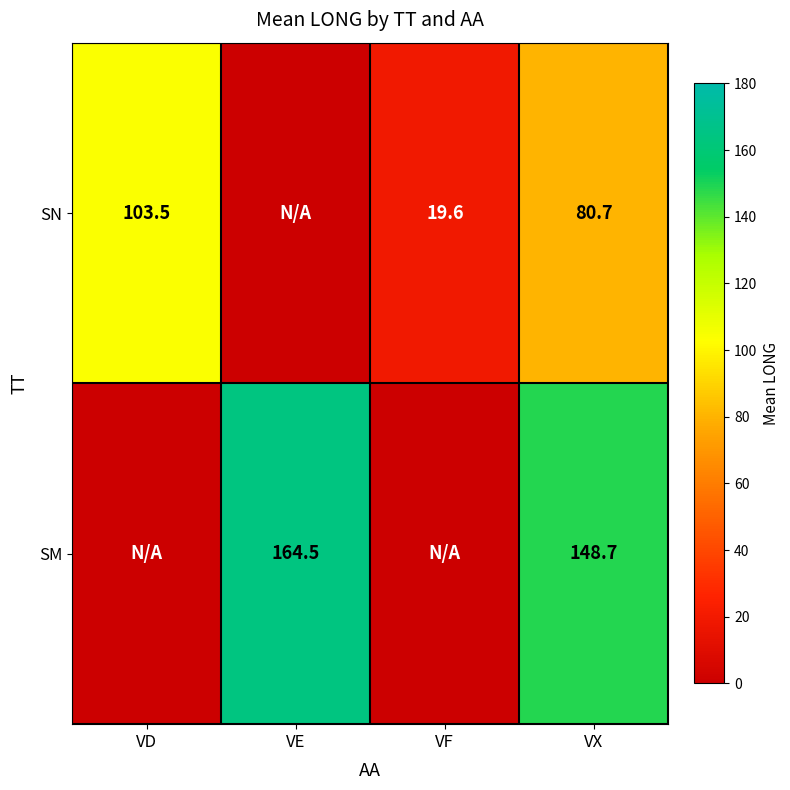

Is it true that SM equals 213.8 at VX?

False